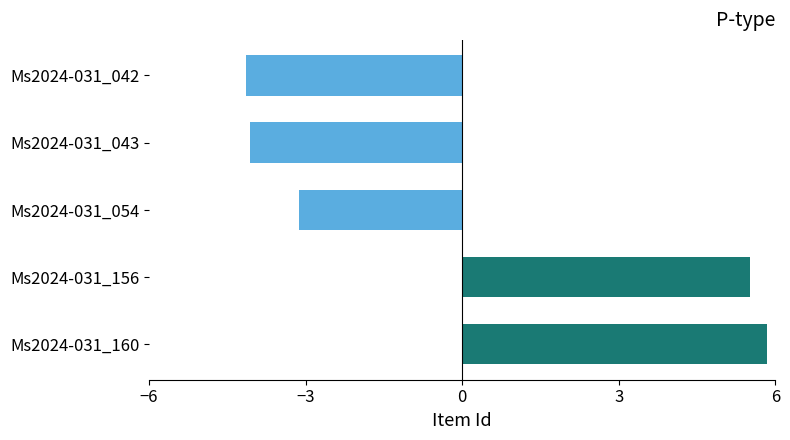

What is the difference between the maximum and minimum values?

10.0